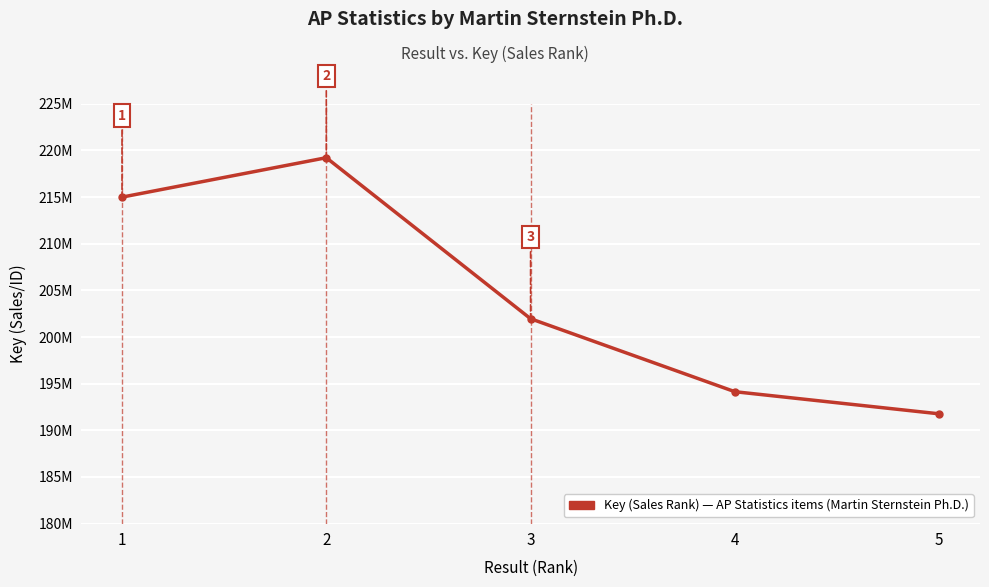

True or false: the data has more than 2 interior local peaks.

False